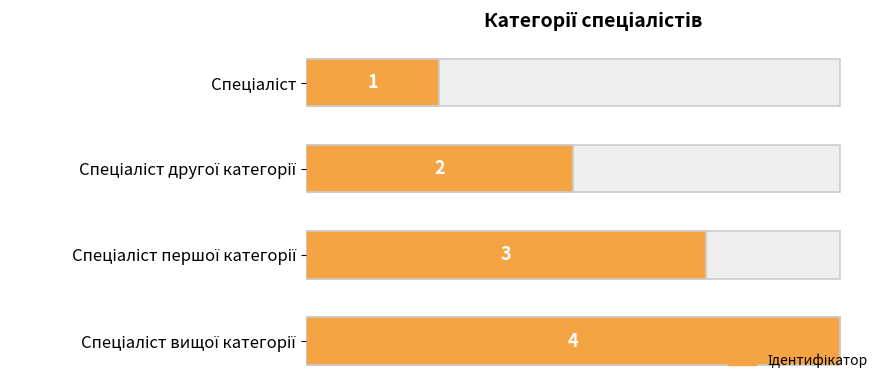

What is the sum of the values at Спеціаліст вищої категорії and Спеціаліст другої категорії?

6